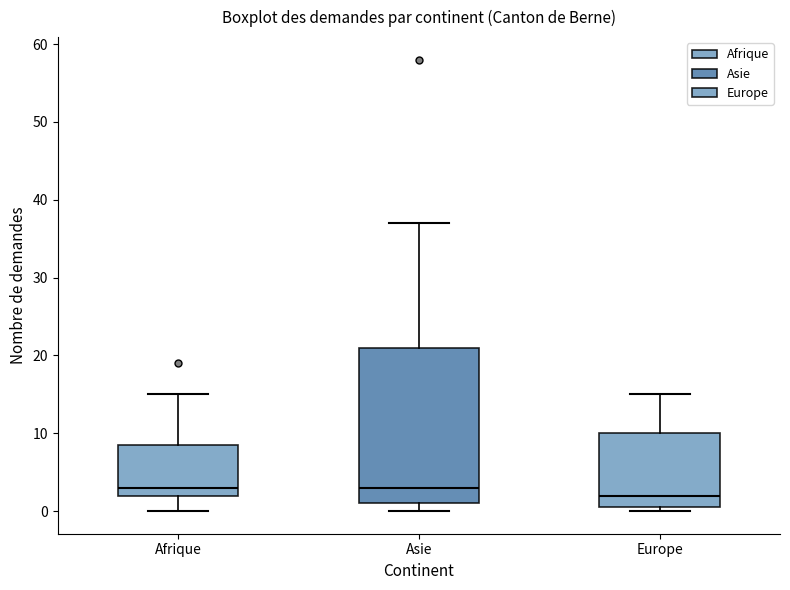

Reading left to right, read every box against the y-axis: the position of its median line, the range the box covers, and the ends of its whiskers. The values are not printed on the chart, so give them approximately, as read against the axis.

Afrique: median 3, box 2 to 9, whiskers 0 to 15
Asie: median 3, box 1 to 21, whiskers 0 to 37
Europe: median 2, box 1 to 10, whiskers 0 to 15